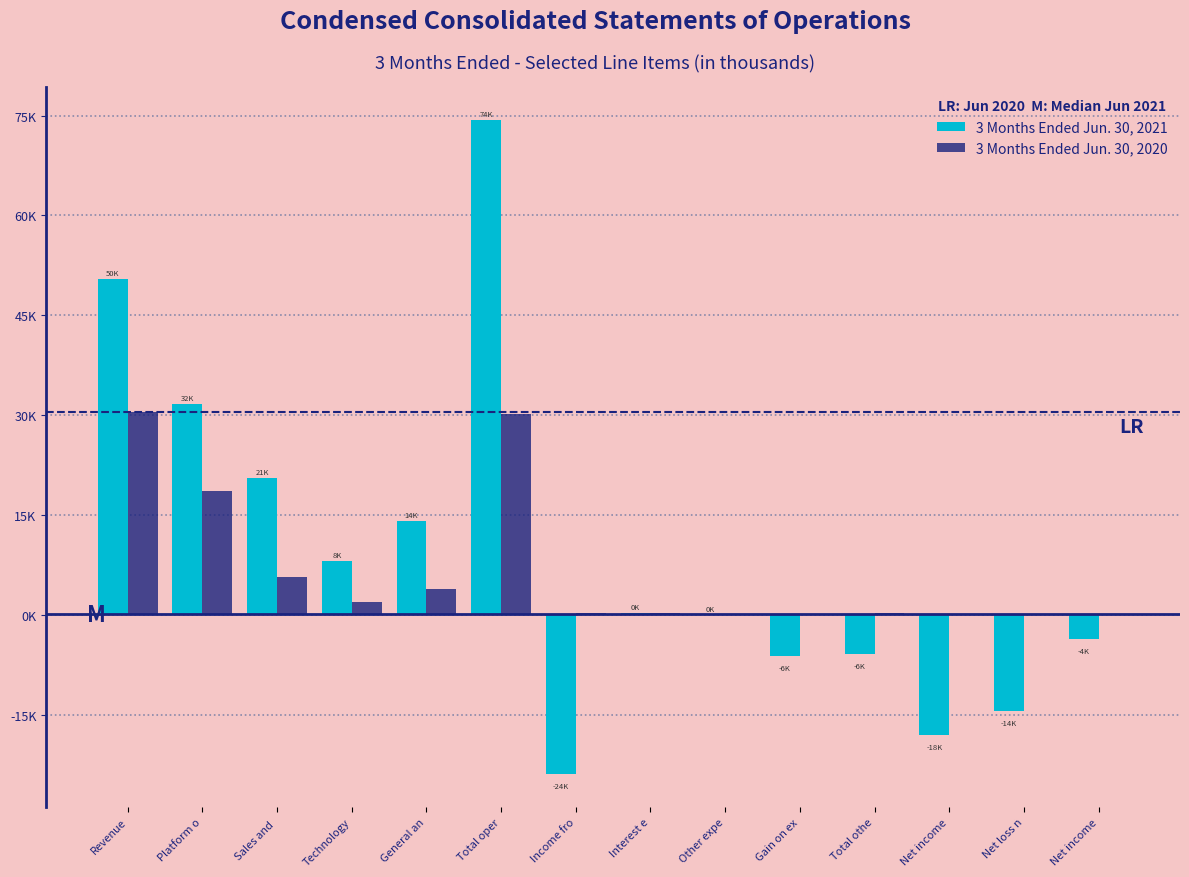

What are all the series names shown in the legend?

3 Months Ended Jun. 30, 2021, 3 Months Ended Jun. 30, 2020